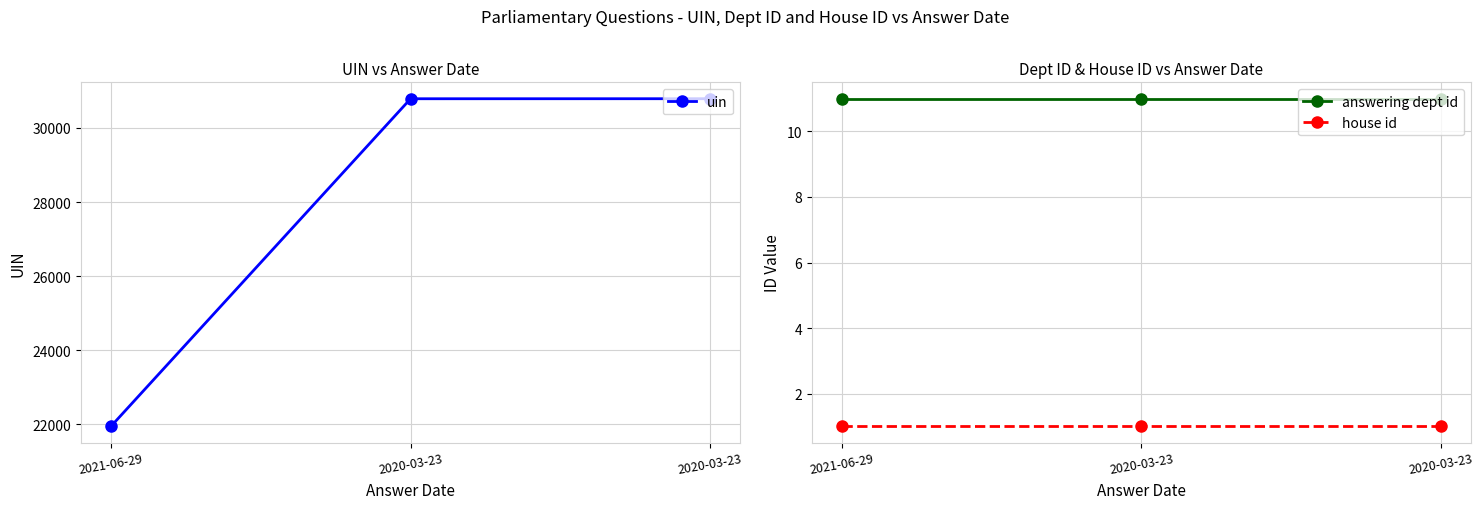

What is the total value across all series at 2021-06-29?

21956